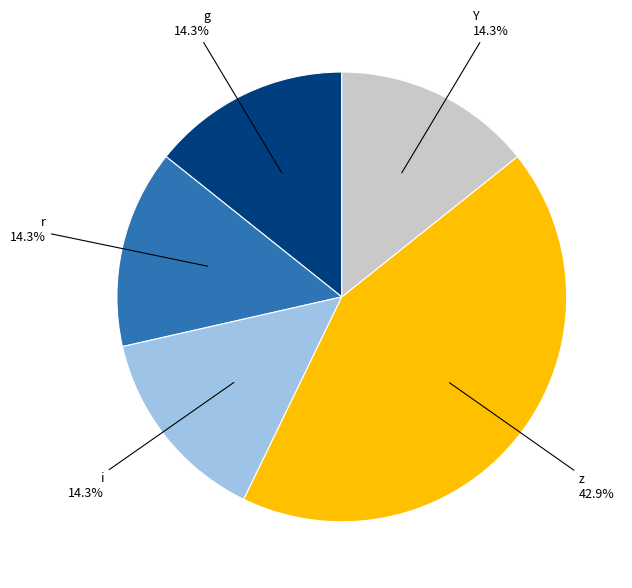

What percentage is the g slice, to the nearest percent?

14%